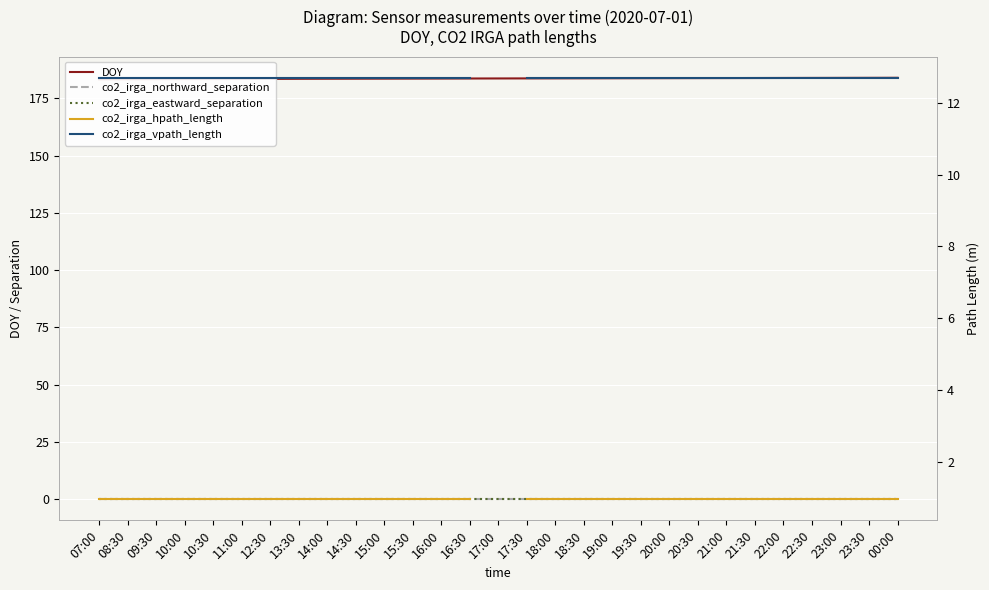

Rank the series by their maximum value, from highest to lowest.

DOY, co2_irga_vpath_length, co2_irga_hpath_length, co2_irga_northward_separation, co2_irga_eastward_separation